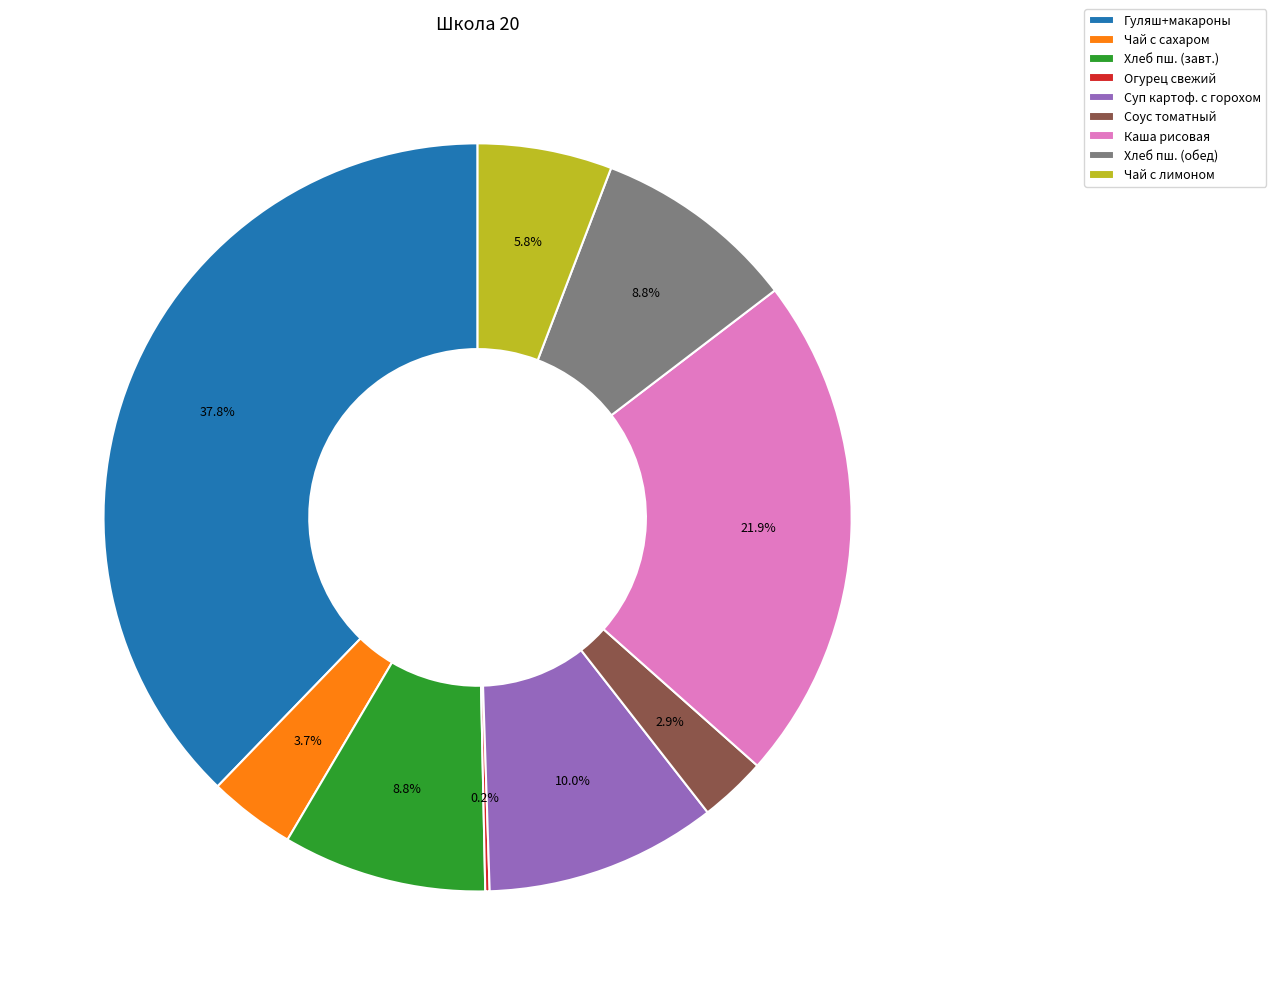

How much of the chart is everything except Чай с сахаром?

96.3%